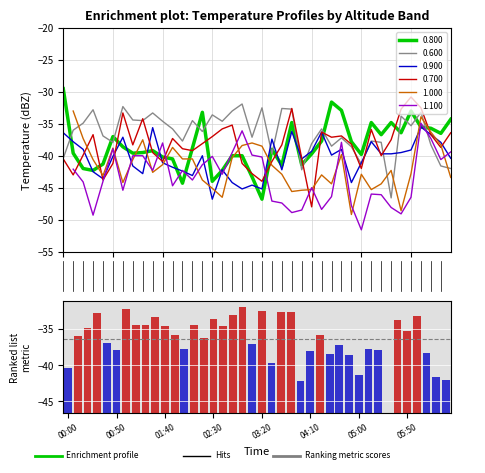

The value of 0.600 at 1994/07/11 06:00 is -58.3. True or false?

False